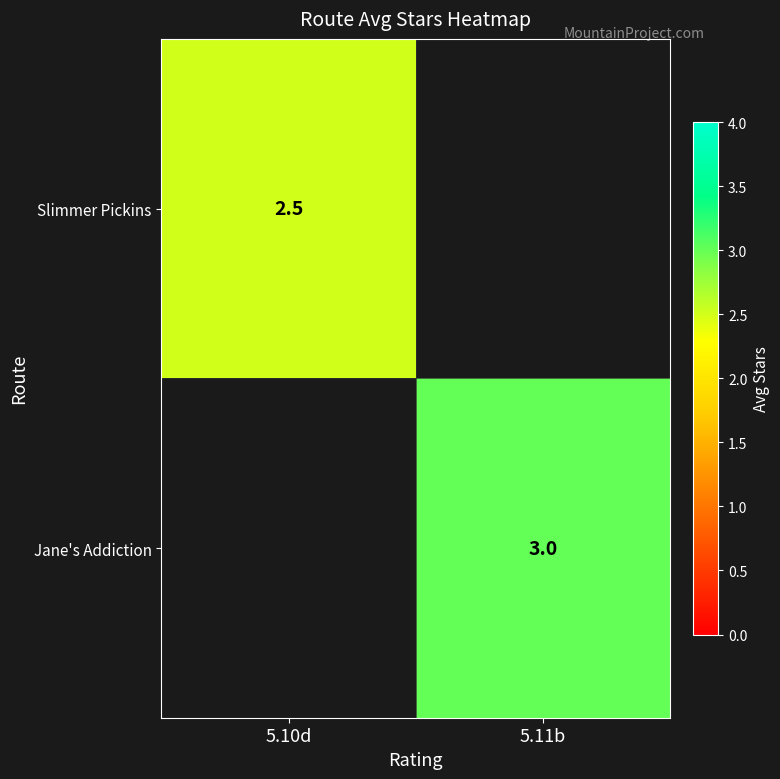

The value of Jane's Addiction at 5.11b is 1.5. True or false?

False